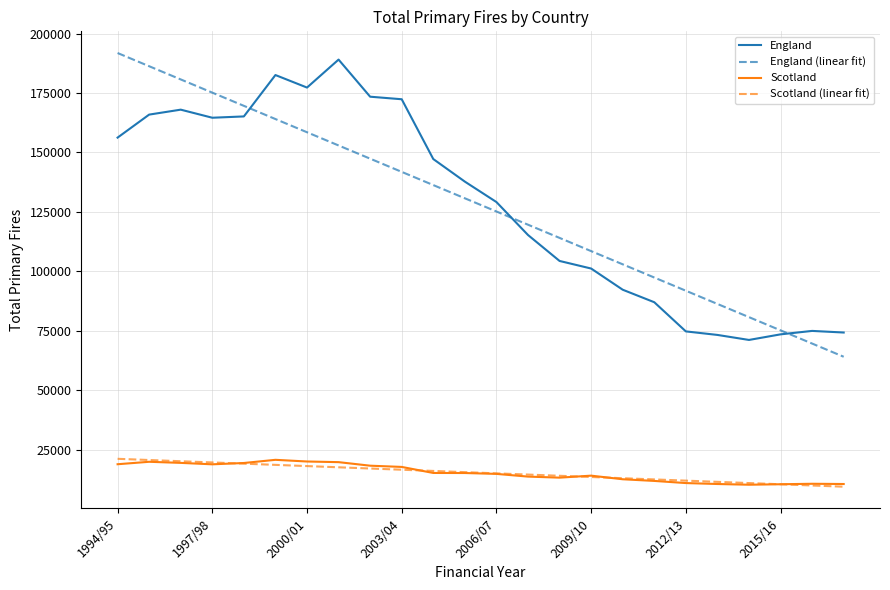

True or false: England and Scotland intersect in this chart.

False